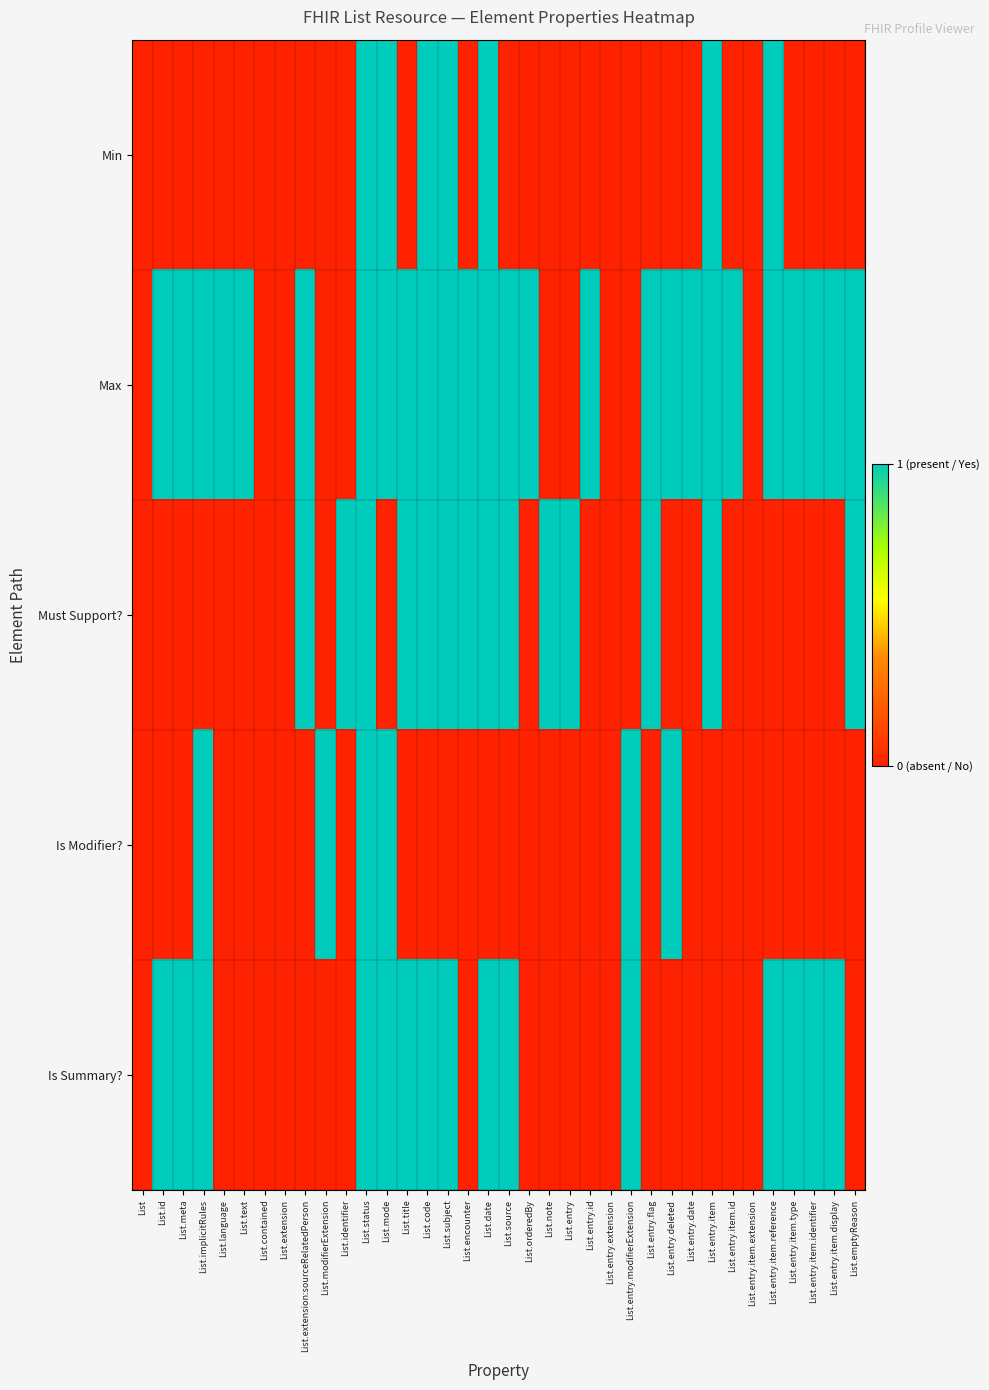

Reading left to right, list all the values displayed in this chart.

Min: List=0	List.id=0	List.meta=0	List.implicitRules=0	List.language=0	List.text=0	List.contained=0	List.extension=0	List.extension:sourceRelatedPerson=0	List.modifierExtension=0	List.identifier=0	List.status=1	List.mode=1	List.title=0	List.code=1	List.subject=1	List.encounter=0	List.date=1	List.source=0	List.orderedBy=0	List.note=0	List.entry=0	List.entry.id=0	List.entry.extension=0	List.entry.modifierExtension=0	List.entry.flag=0	List.entry.deleted=0	List.entry.date=0	List.entry.item=1	List.entry.item.id=0	List.entry.item.extension=0	List.entry.item.reference=1	List.entry.item.type=0	List.entry.item.identifier=0	List.entry.item.display=0	List.emptyReason=0
Max: List=0	List.id=1	List.meta=1	List.implicitRules=1	List.language=1	List.text=1	List.contained=0	List.extension=0	List.extension:sourceRelatedPerson=1	List.modifierExtension=0	List.identifier=0	List.status=1	List.mode=1	List.title=1	List.code=1	List.subject=1	List.encounter=1	List.date=1	List.source=1	List.orderedBy=1	List.note=0	List.entry=0	List.entry.id=1	List.entry.extension=0	List.entry.modifierExtension=0	List.entry.flag=1	List.entry.deleted=1	List.entry.date=1	List.entry.item=1	List.entry.item.id=1	List.entry.item.extension=0	List.entry.item.reference=1	List.entry.item.type=1	List.entry.item.identifier=1	List.entry.item.display=1	List.emptyReason=1
Must Support?: List=0	List.id=0	List.meta=0	List.implicitRules=0	List.language=0	List.text=0	List.contained=0	List.extension=0	List.extension:sourceRelatedPerson=1	List.modifierExtension=0	List.identifier=1	List.status=1	List.mode=0	List.title=1	List.code=1	List.subject=1	List.encounter=1	List.date=1	List.source=1	List.orderedBy=0	List.note=1	List.entry=1	List.entry.id=0	List.entry.extension=0	List.entry.modifierExtension=0	List.entry.flag=1	List.entry.deleted=0	List.entry.date=0	List.entry.item=1	List.entry.item.id=0	List.entry.item.extension=0	List.entry.item.reference=0	List.entry.item.type=0	List.entry.item.identifier=0	List.entry.item.display=0	List.emptyReason=1
Is Modifier?: List=0	List.id=0	List.meta=0	List.implicitRules=1	List.language=0	List.text=0	List.contained=0	List.extension=0	List.extension:sourceRelatedPerson=0	List.modifierExtension=1	List.identifier=0	List.status=1	List.mode=1	List.title=0	List.code=0	List.subject=0	List.encounter=0	List.date=0	List.source=0	List.orderedBy=0	List.note=0	List.entry=0	List.entry.id=0	List.entry.extension=0	List.entry.modifierExtension=1	List.entry.flag=0	List.entry.deleted=1	List.entry.date=0	List.entry.item=0	List.entry.item.id=0	List.entry.item.extension=0	List.entry.item.reference=0	List.entry.item.type=0	List.entry.item.identifier=0	List.entry.item.display=0	List.emptyReason=0
Is Summary?: List=0	List.id=1	List.meta=1	List.implicitRules=1	List.language=0	List.text=0	List.contained=0	List.extension=0	List.extension:sourceRelatedPerson=0	List.modifierExtension=0	List.identifier=0	List.status=1	List.mode=1	List.title=1	List.code=1	List.subject=1	List.encounter=0	List.date=1	List.source=1	List.orderedBy=0	List.note=0	List.entry=0	List.entry.id=0	List.entry.extension=0	List.entry.modifierExtension=1	List.entry.flag=0	List.entry.deleted=0	List.entry.date=0	List.entry.item=0	List.entry.item.id=0	List.entry.item.extension=0	List.entry.item.reference=1	List.entry.item.type=1	List.entry.item.identifier=1	List.entry.item.display=1	List.emptyReason=0